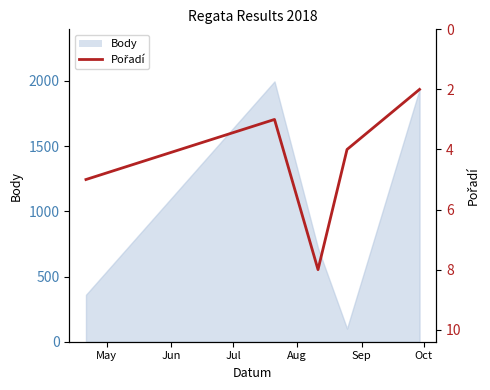

Rank the categories by value from lowest to highest.

Sep, Jun, Aug, May, Jul